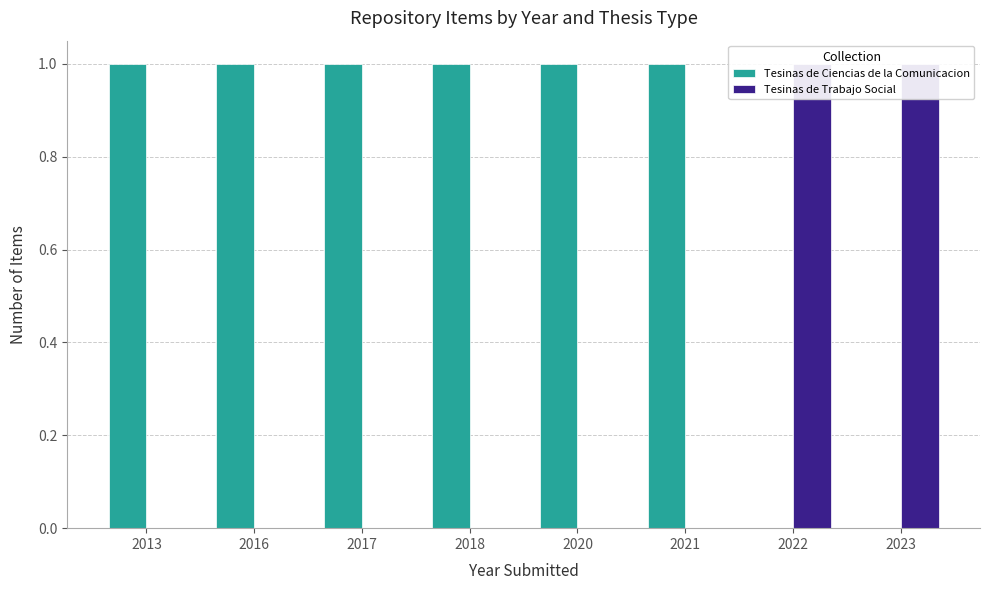

Reading left to right, extract all data points from this chart.

Tesinas de Ciencias de la Comunicacion: 1	1	1	1	1	1	0	0
Tesinas de Trabajo Social: 0	0	0	0	0	0	1	1